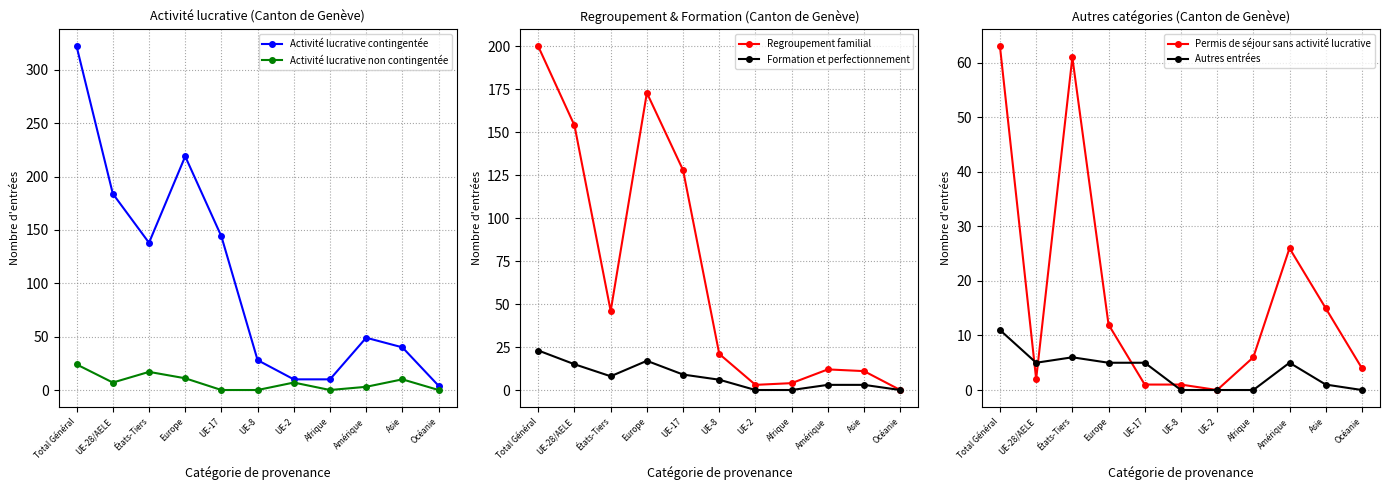

Where is Regroupement familial nearest to the value 100?

UE-17